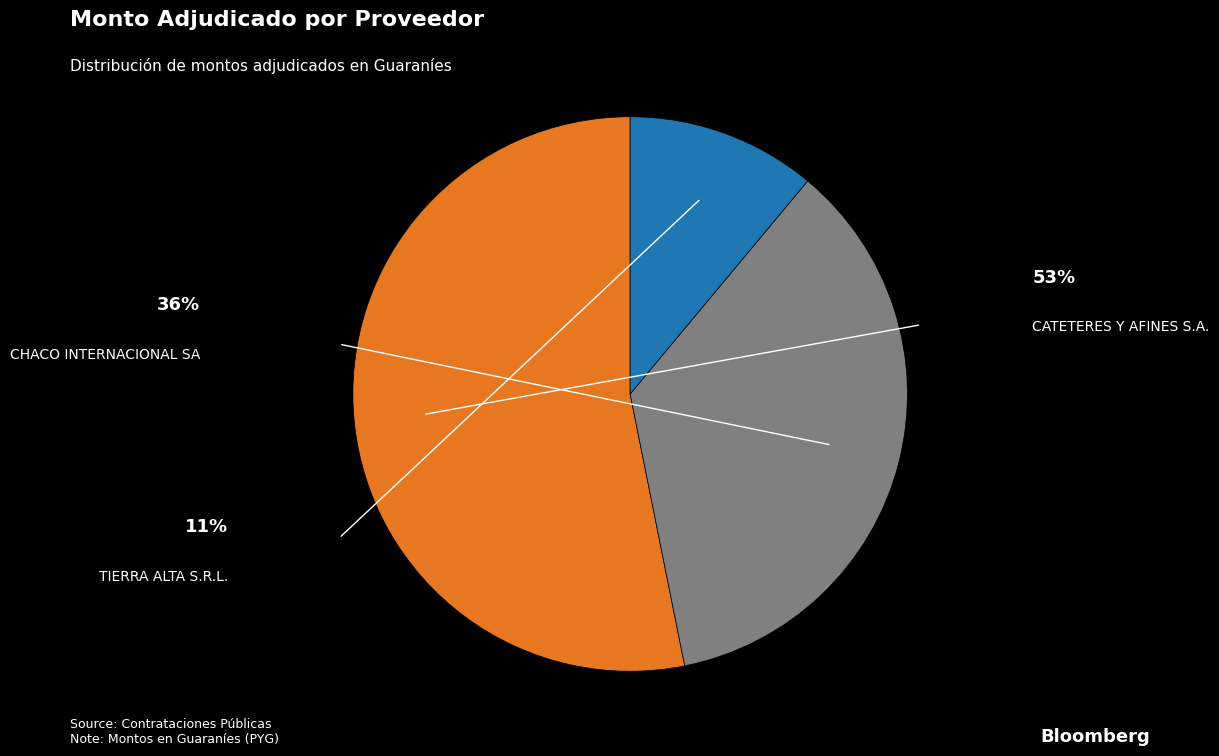

Is there a majority slice in this chart?

Yes